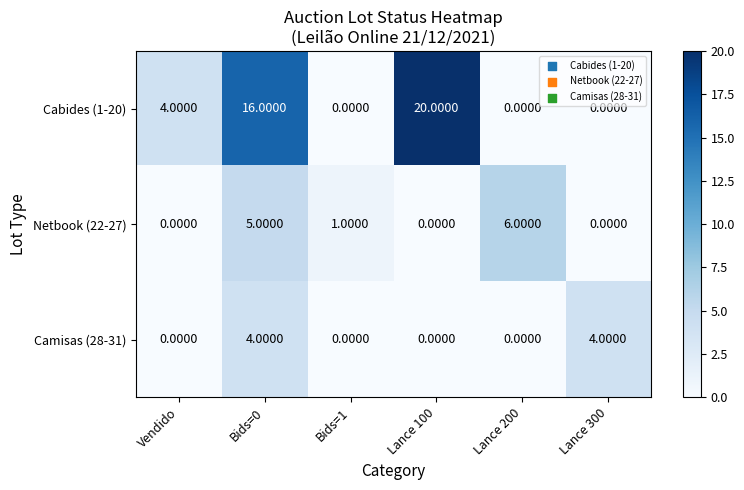

At which category is the sum across all series the highest?

Bids=0